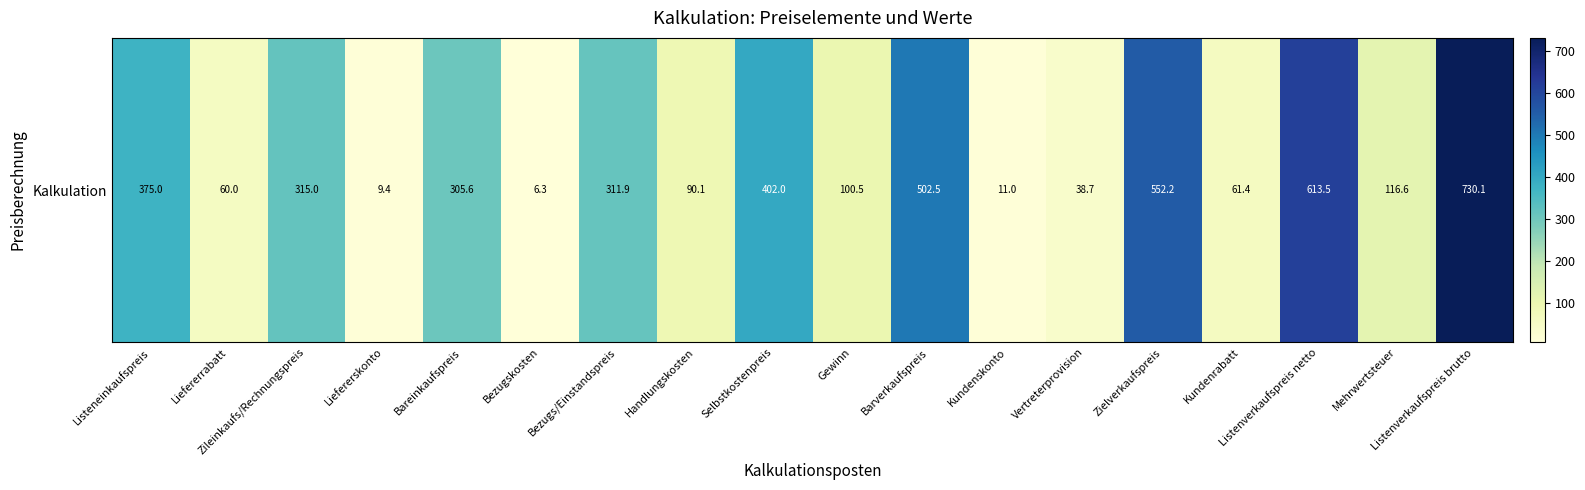

Reading left to right, extract all data points from this chart.

Listeneinkaufspreis=375.0	Liefererrabatt=60.0	Zileinkaufs/Rechnungspreis=315.0	Liefererskonto=9.4	Bareinkaufspreis=305.6	Bezugskosten=6.3	Bezugs/Einstandspreis=311.9	Handlungskosten=90.1	Selbstkostenpreis=402.0	Gewinn=100.5	Barverkaufspreis=502.5	Kundenskonto=11.0	Vertreterprovision=38.7	Zielverkaufspreis=552.2	Kundenrabatt=61.4	Listenverkaufspreis netto=613.5	Mehrwertsteuer=116.6	Listenverkaufspreis brutto=730.1